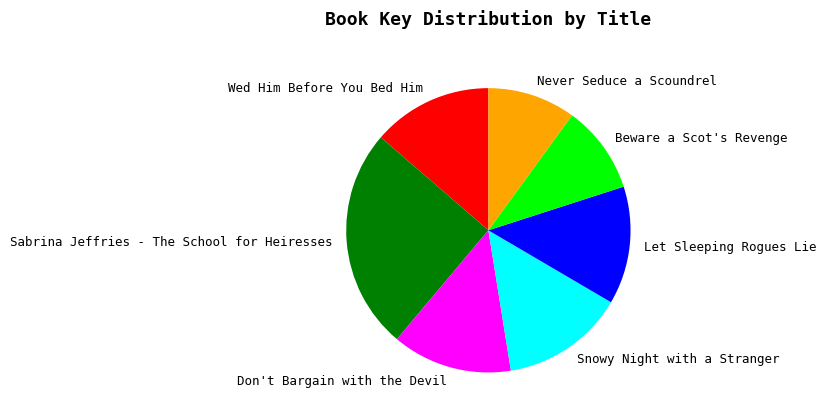

What is the largest slice in the pie chart?

Sabrina Jeffries - The School for Heiresses